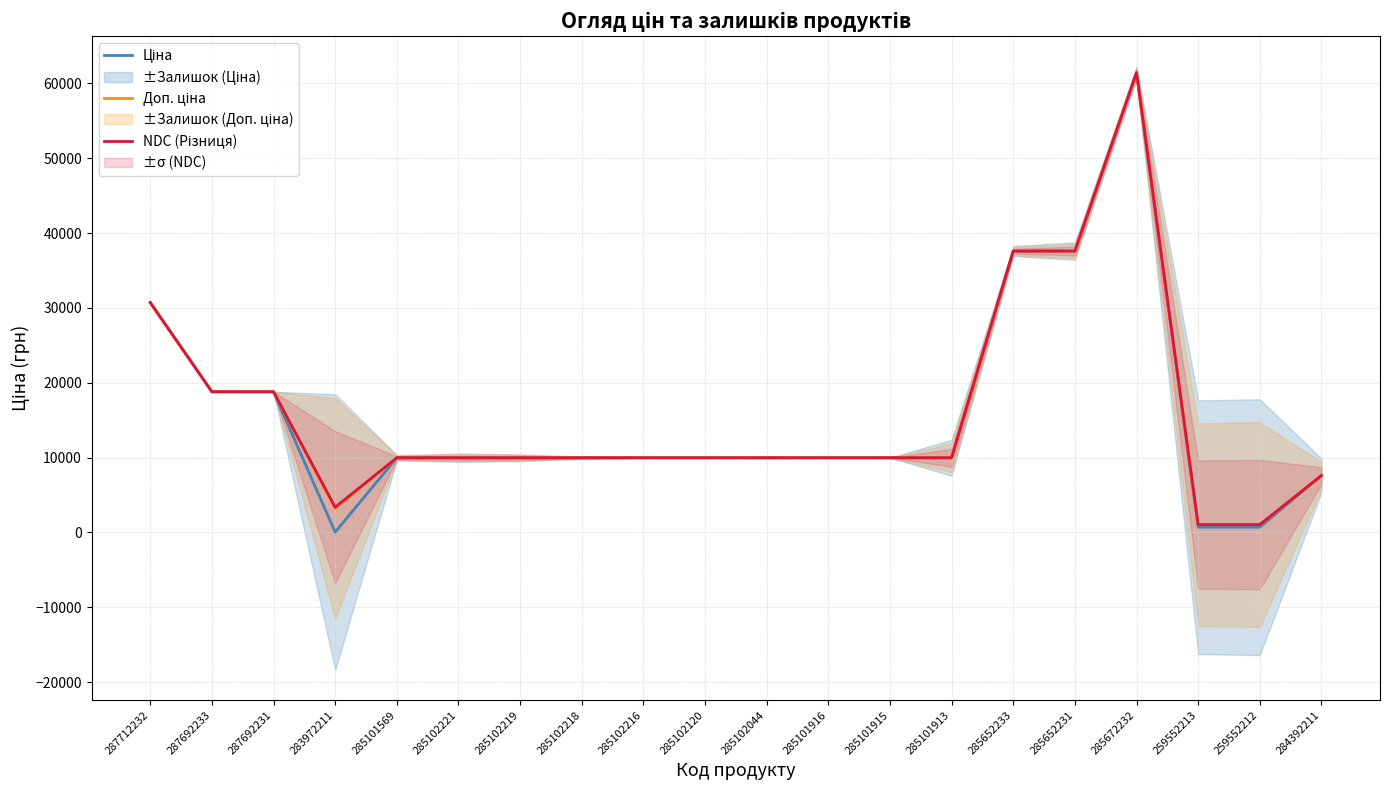

Reading left to right, transcribe all the data shown in this chart.

Ціна: 30717.1	18796.8	18796.8	32.0	9975.0	9975.0	9975.0	9975.0	9975.0	9975.0	9975.0	9975.0	9975.0	9975.0	37593.6	37593.6	61434.3	693.7	693.7	7596.5
Доп. ціна: 30717.1	18796.8	18796.8	3205.0	9975.0	9975.0	9975.0	9975.0	9975.0	9975.0	9975.0	9975.0	9975.0	9975.0	37593.6	37593.6	61434.3	1024.6	1024.6	7596.5
NDC (Різниця): 30717.1	18796.8	18796.8	3363.6	9975.0	9975.0	9975.0	9975.0	9975.0	9975.0	9975.0	9975.0	9975.0	9975.0	37593.6	37593.6	61434.3	1041.2	1041.2	7596.5